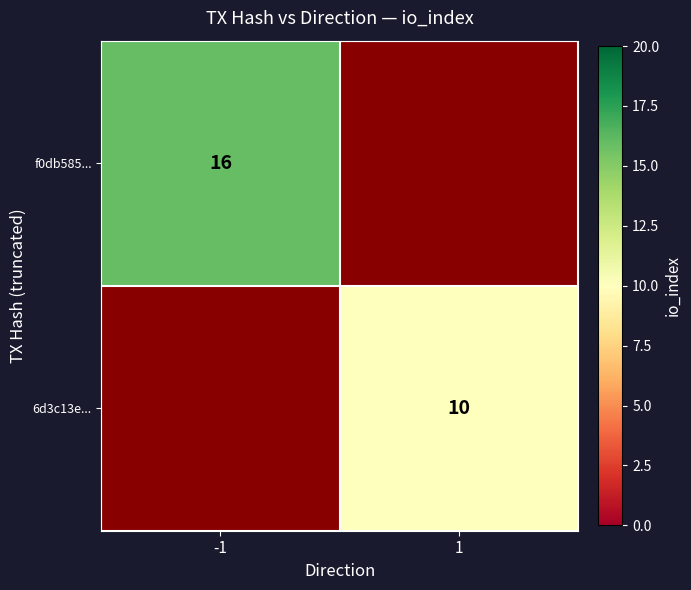

The f0db585... series shows 27 at -1. True or false?

False